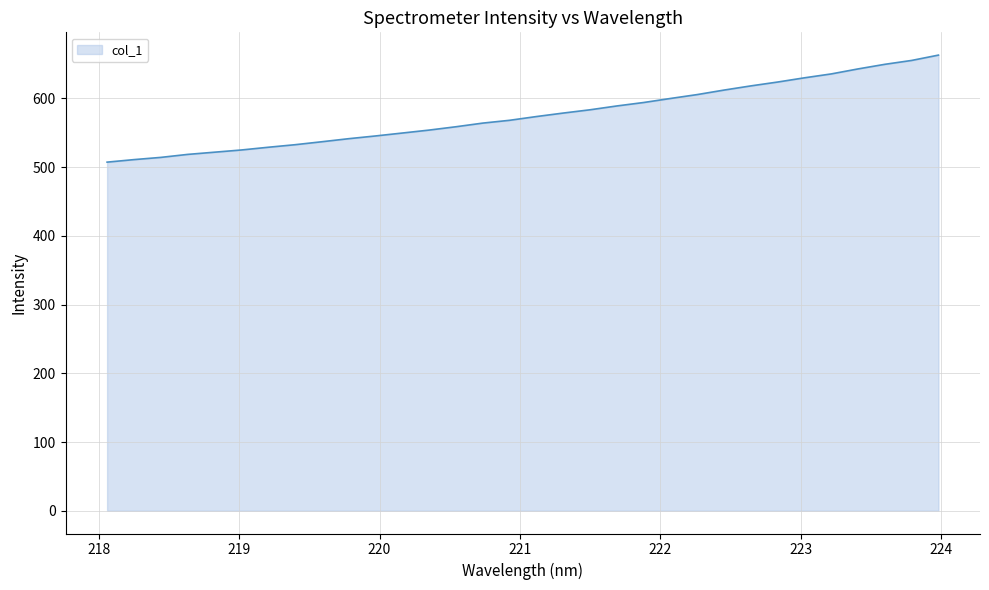

What is the difference between the maximum and minimum values?

155.8